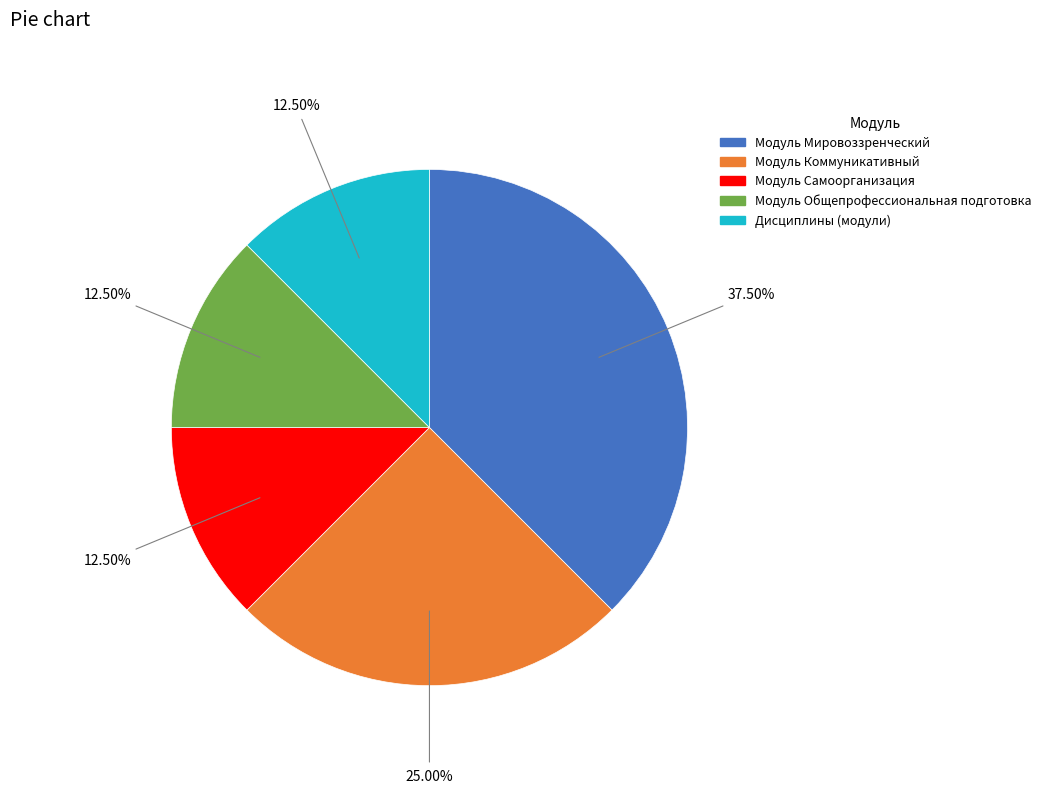

What percentage is NOT represented by Модуль Коммуникативный?

75.0%